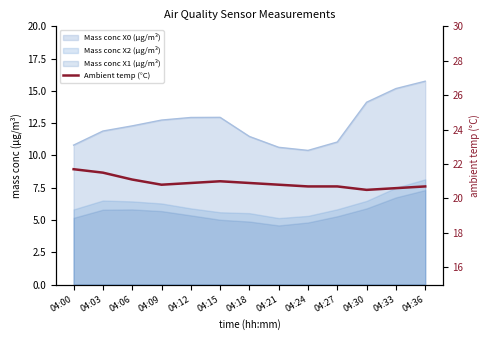

The chart shows a value of 21.0 at 04:15. True or false?

True